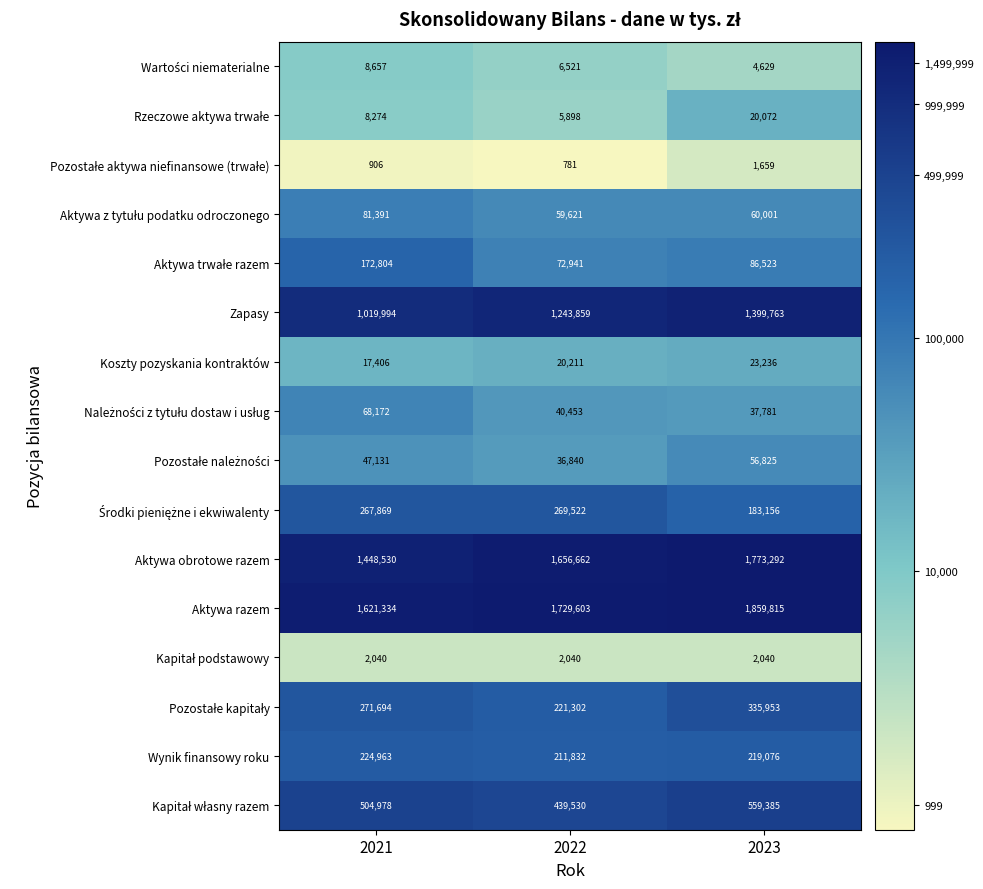

What is the greatest value displayed?

1859815